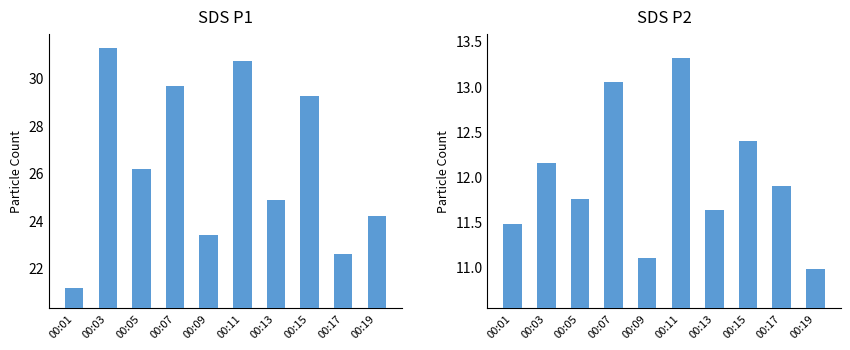

What is the spread (max minus min) of values at 00:01?

9.6